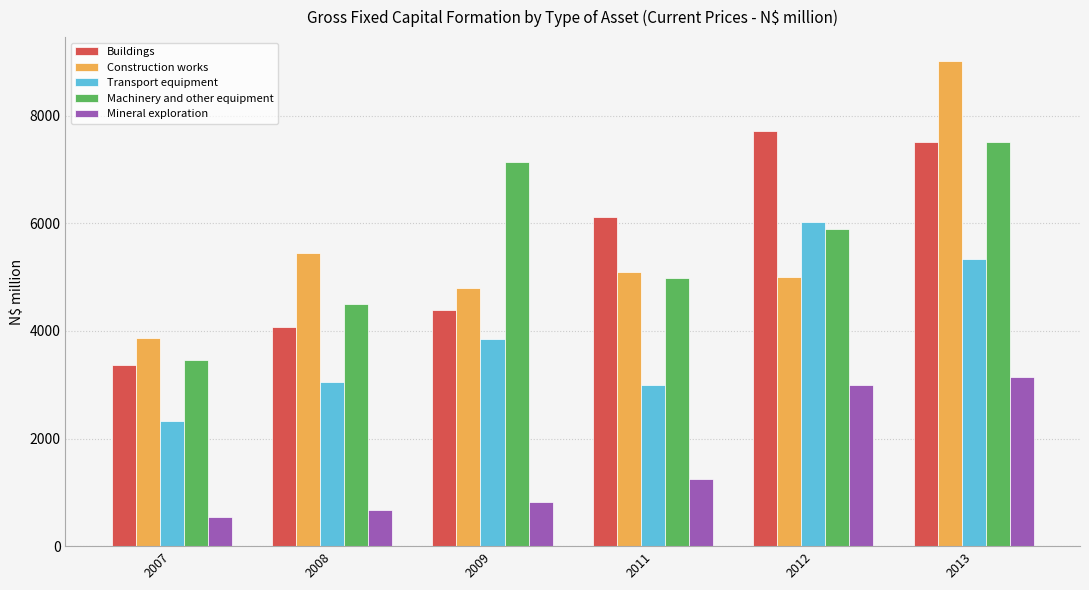

Is the value of Buildings at 2011 greater than the value of Construction works at 2012?

Yes